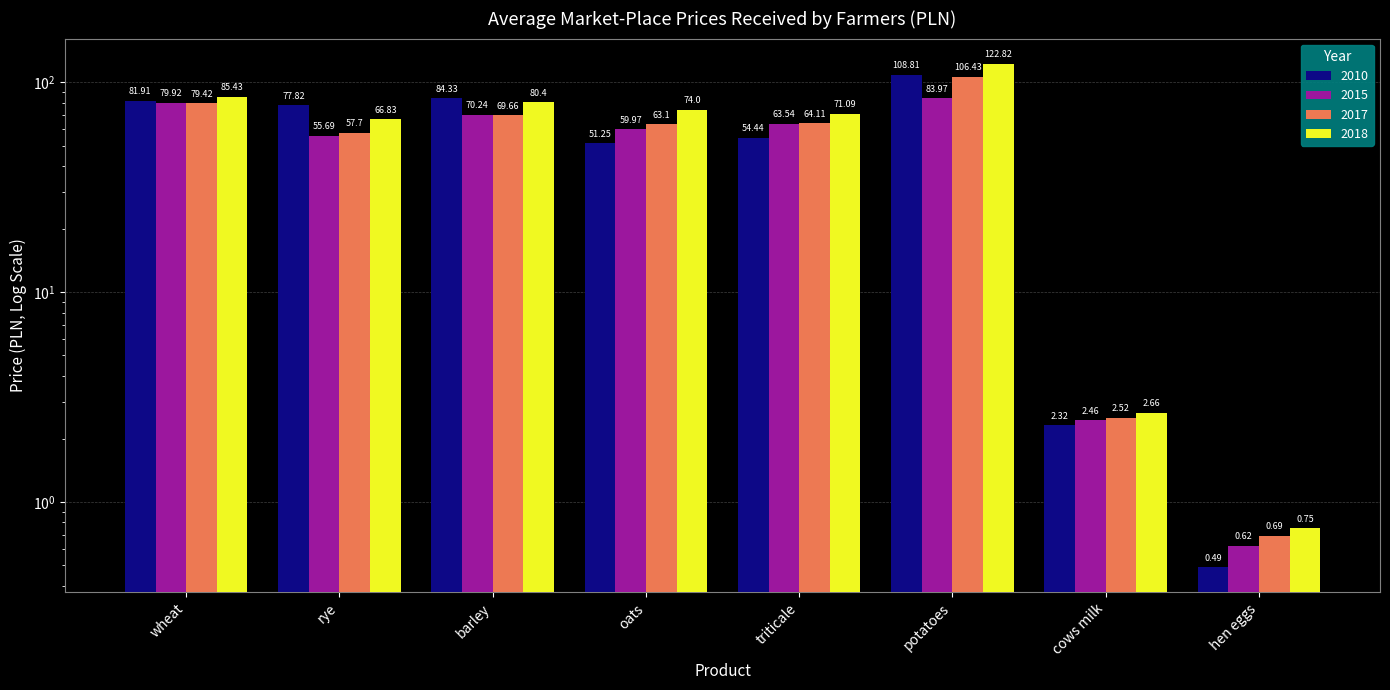

What is the label of the 2nd bar from the right?

cows milk